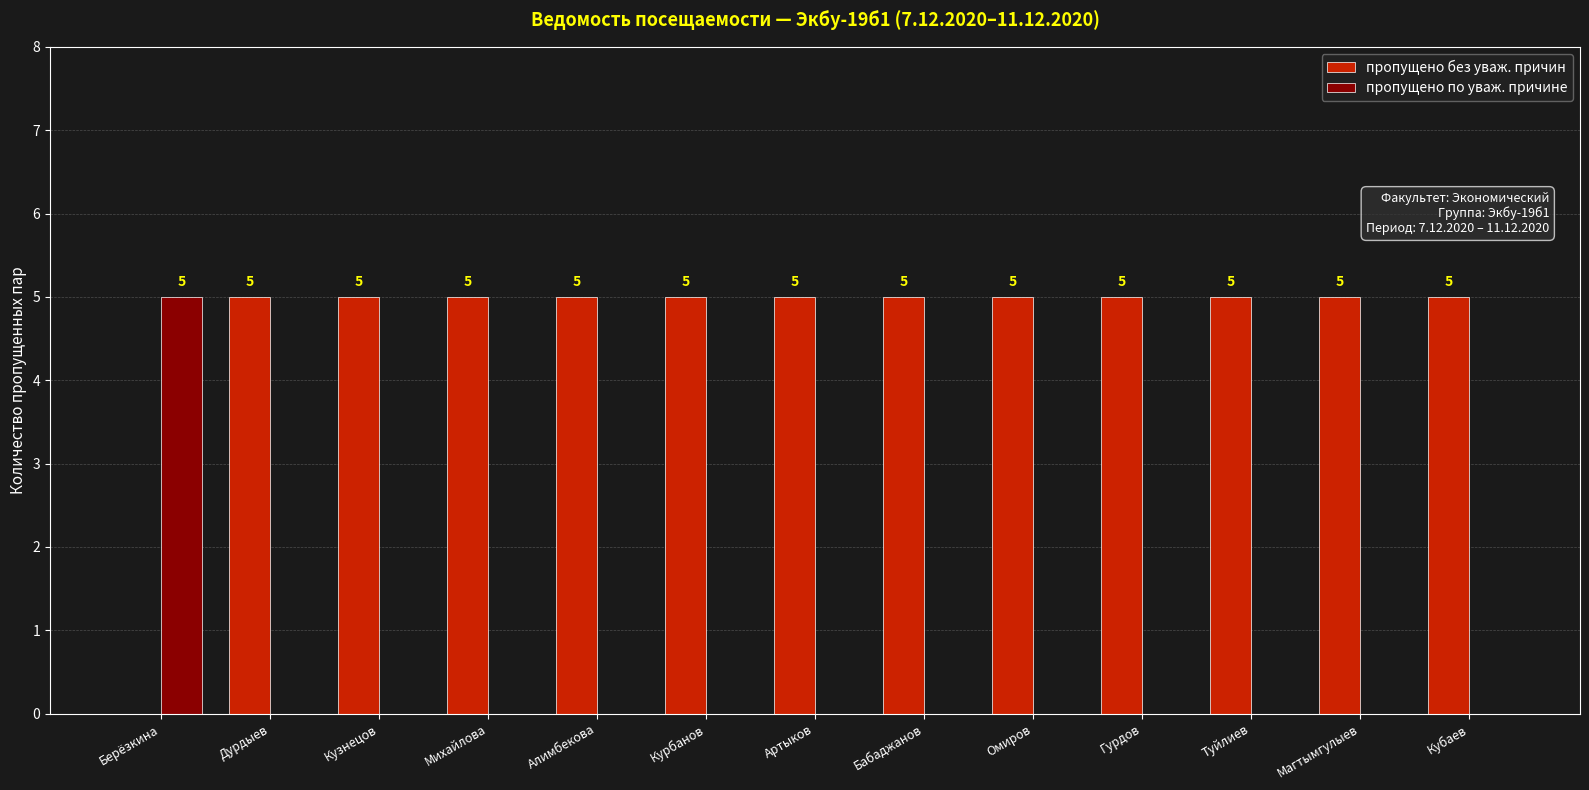

How many data points does each series have?

13